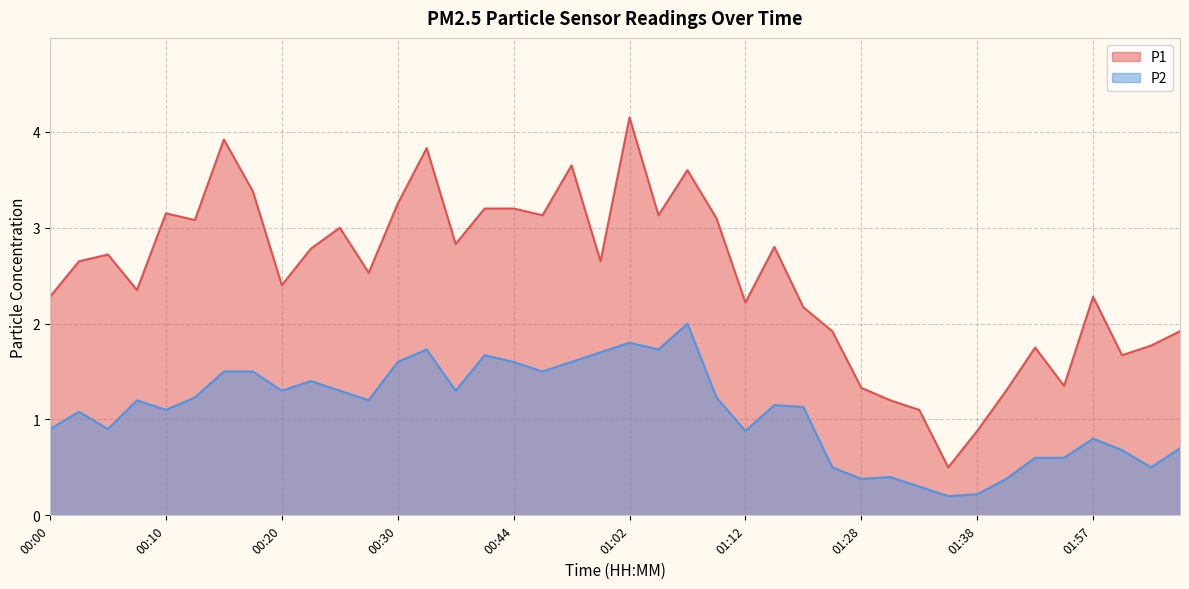

How many distinct data groups are displayed?

2